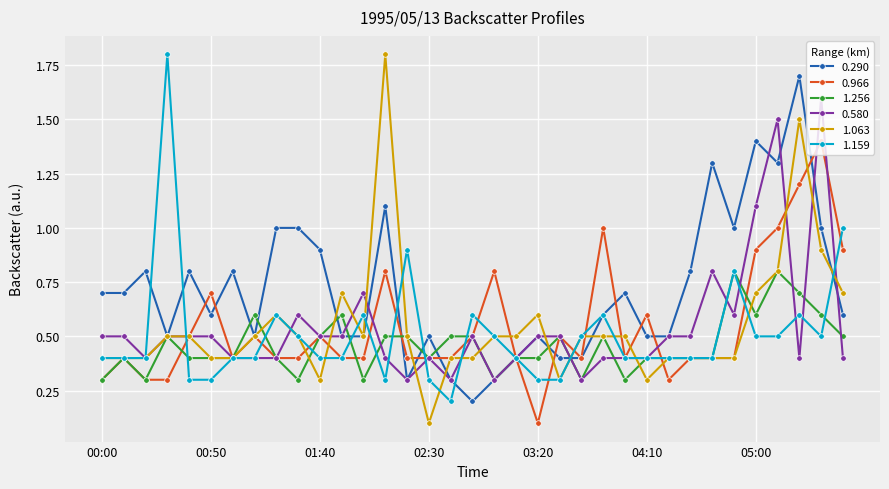

At how many categories does at least one series exceed 0?

35